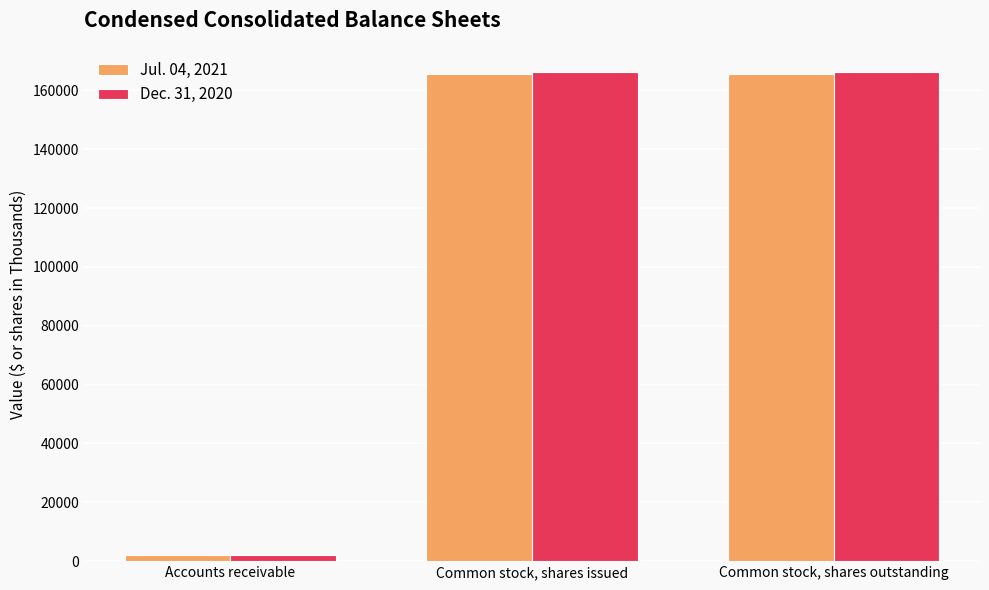

What is the total value across all series at Common stock, shares issued?

331567